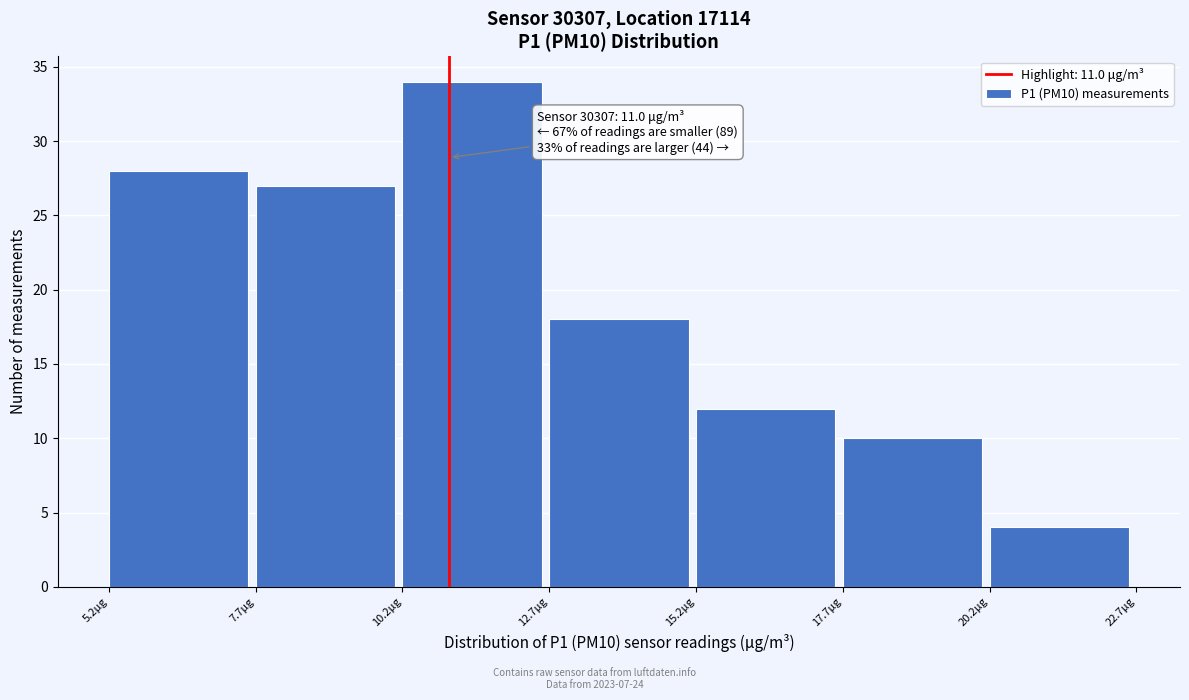

Which range on the x-axis has the tallest bar?

10.2 to 12.7